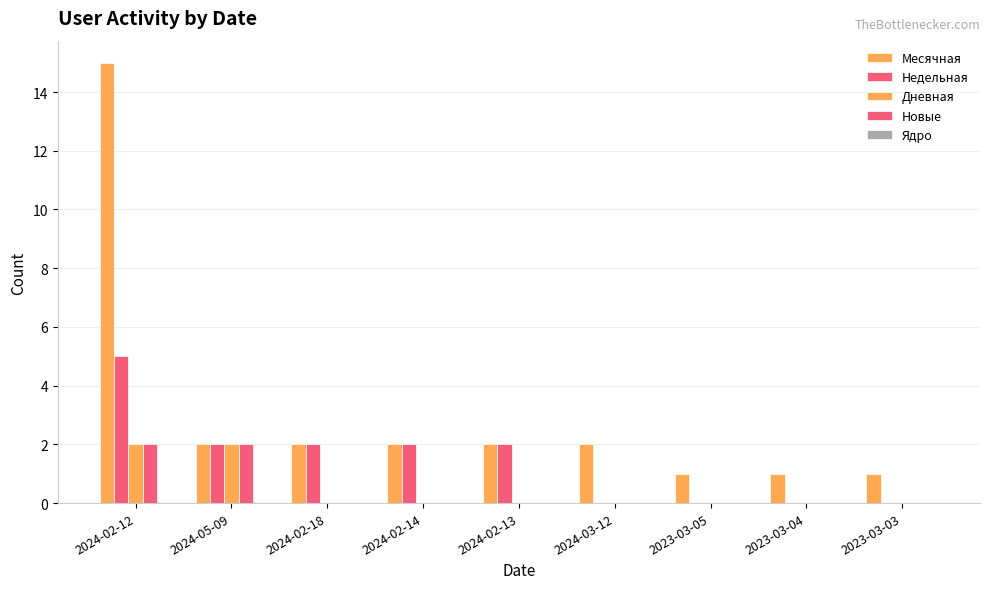

How many distinct data groups are displayed?

4